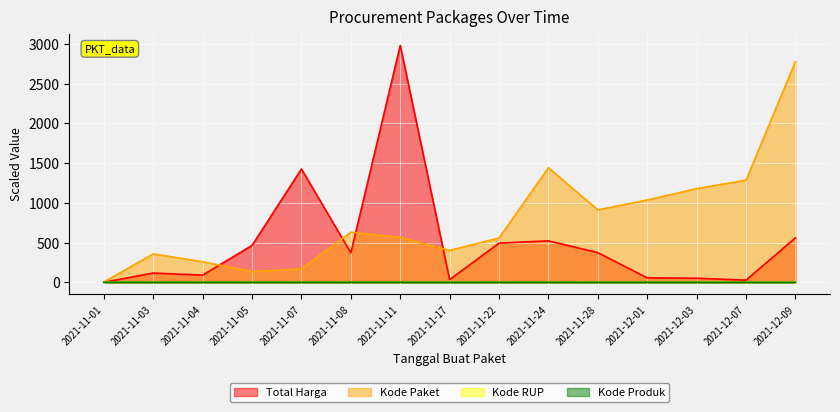

The value of Kode Paket at 2021-11-11 is 181.3. True or false?

False